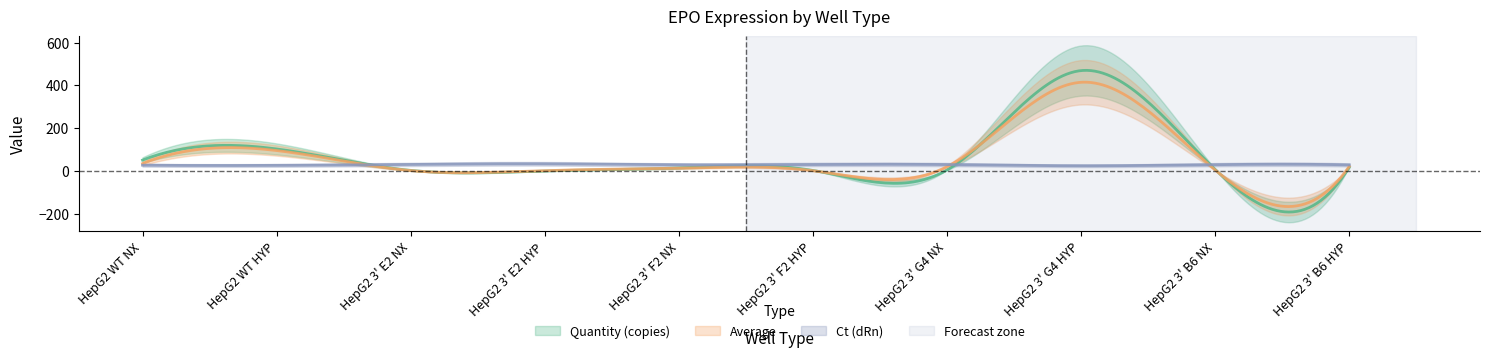

Rank the categories by Ct (dRn) value from highest to lowest.

HepG2 3' E2 HYP, HepG2 3' F2 HYP, HepG2 3' E2 NX, HepG2 3' G4 NX, HepG2 3' B6 NX, HepG2 3' F2 NX, HepG2 3' B6 HYP, HepG2 WT NX, HepG2 WT HYP, HepG2 3' G4 HYP